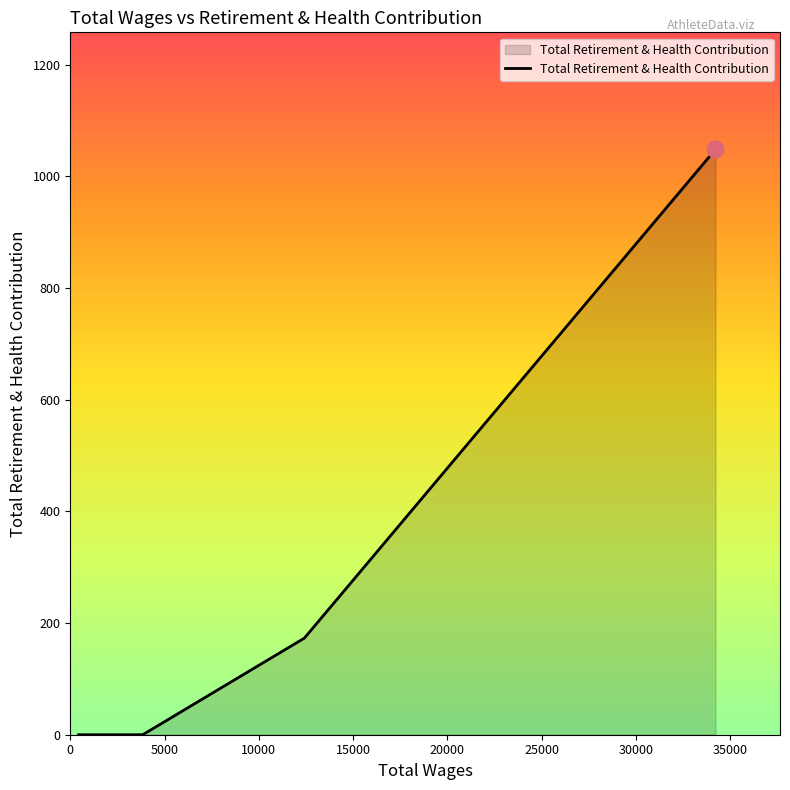

Count the number of categories in the chart.

10